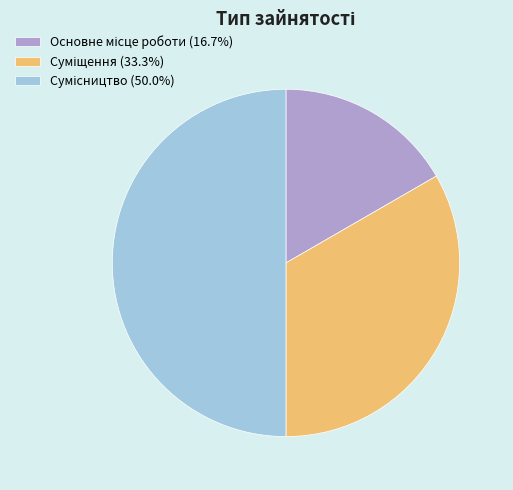

How many segments does this pie chart have?

3